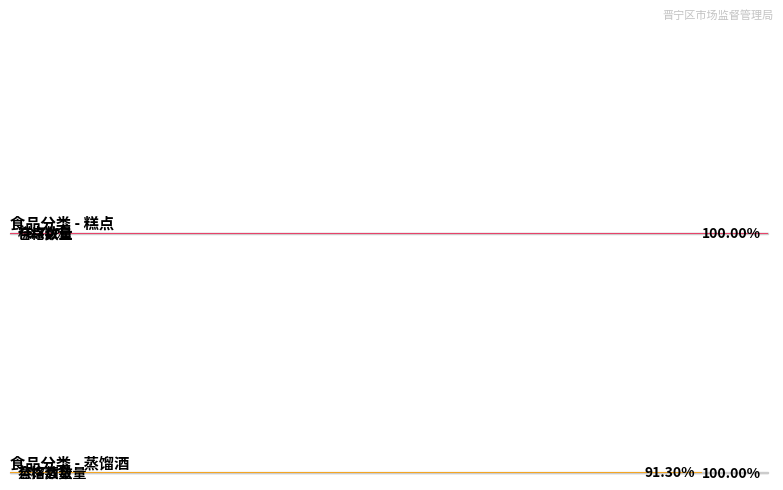

The value at 糕点 is 1. True or false?

False